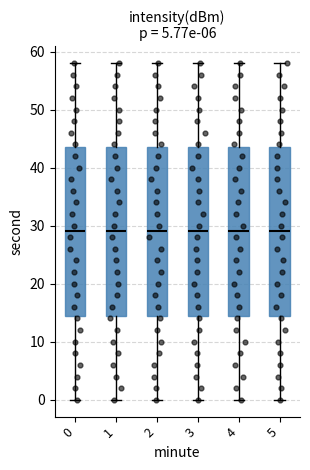

Reading left to right, transcribe this box plot: for each box, give where its median line is, the range the box spans, and where its two whiskers end, as read against the y-axis. The values are not printed on the chart, so give them approximately, as read against the axis.

0: median 29, box 15 to 44, whiskers 0 to 58
1: median 29, box 15 to 44, whiskers 0 to 58
2: median 29, box 15 to 44, whiskers 0 to 58
3: median 29, box 15 to 44, whiskers 0 to 58
4: median 29, box 15 to 44, whiskers 0 to 58
5: median 29, box 15 to 44, whiskers 0 to 58